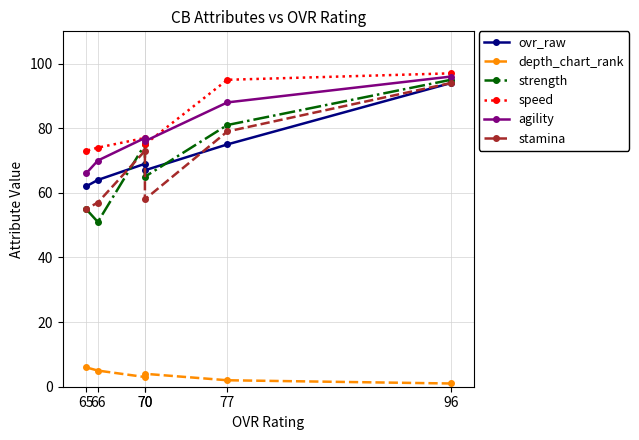

What is the sum of the ovr_raw values at 70 and 96?

163